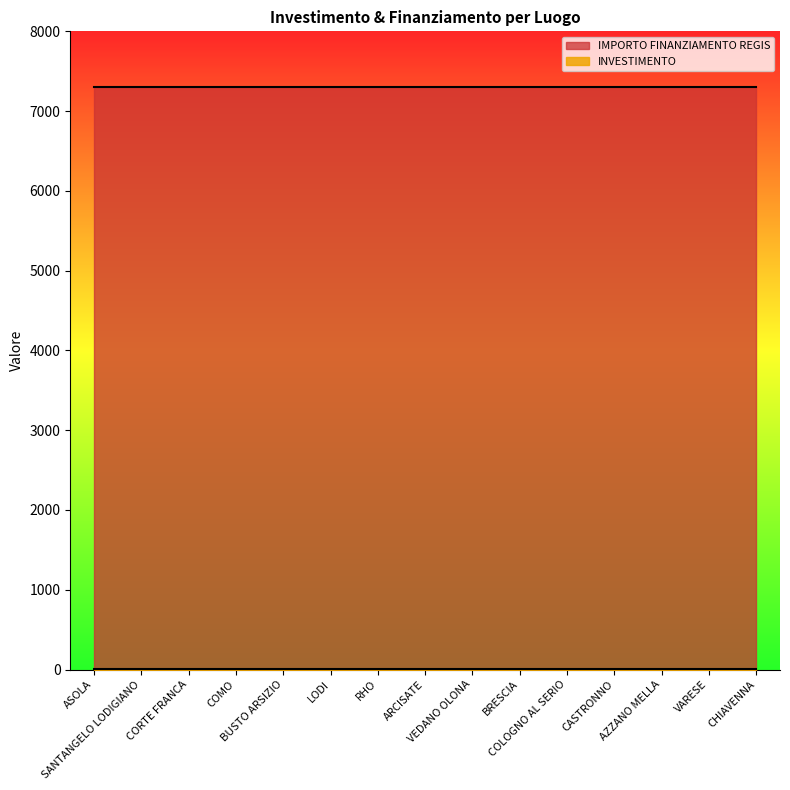

Reading left to right, what are all the values shown in this chart?

INVESTIMENTO: 1.4	1.4	1.4	1.4	1.4	1.4	1.4	1.4	1.4	1.4	1.4	1.4	1.4	1.4	1.4
IMPORTO FINANZIAMENTO REGIS: 7301.0	7301.0	7301.0	7301.0	7301.0	7301.0	7301.0	7301.0	7301.0	7301.0	7301.0	7301.0	7301.0	7301.0	7301.0